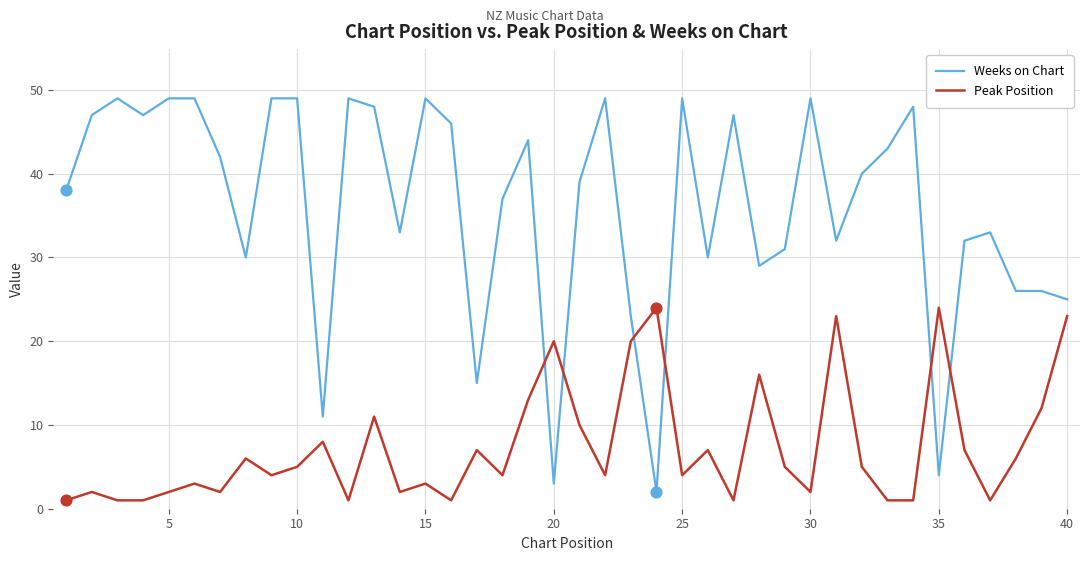

Which series has the largest total across all categories?

Weeks on Chart